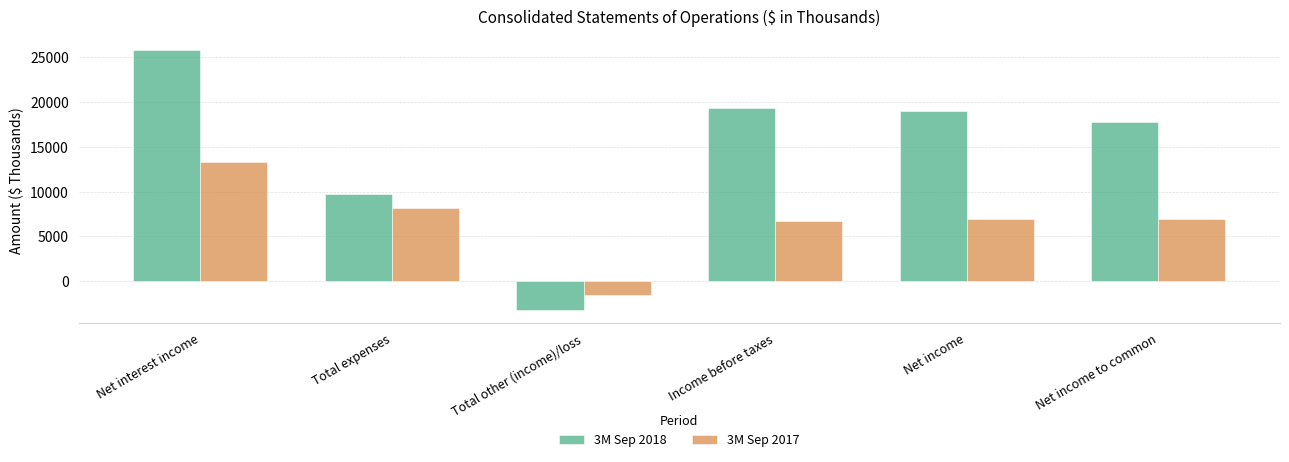

What is the approximate value of 3M Sep 2018 at Net interest income, to the nearest 10?

25820